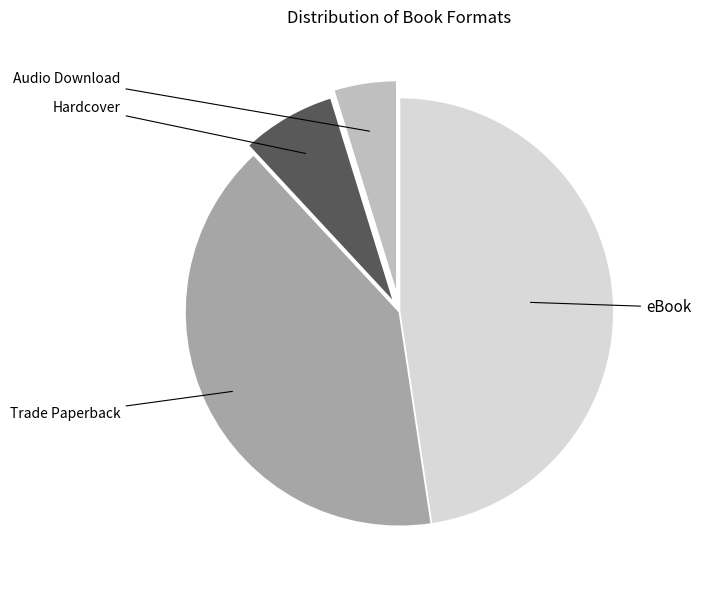

Does any single category account for the majority?

No